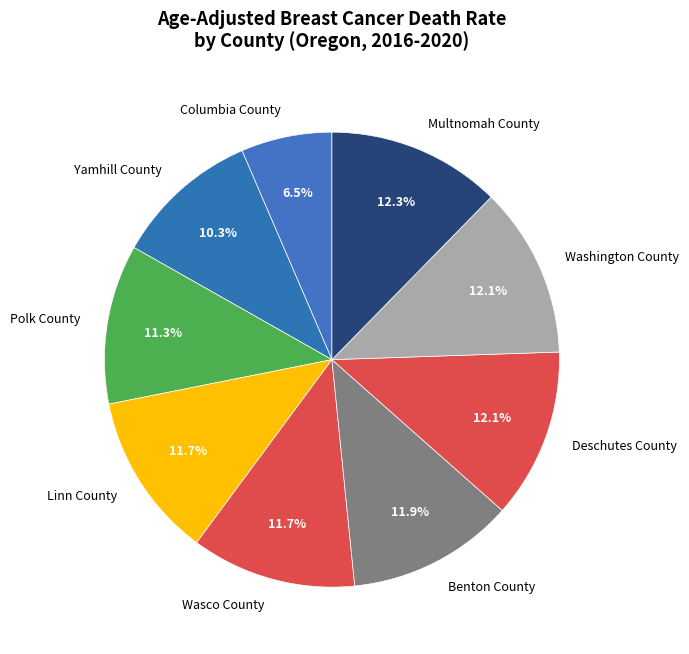

Between Polk County and Washington County, which is larger?

Washington County